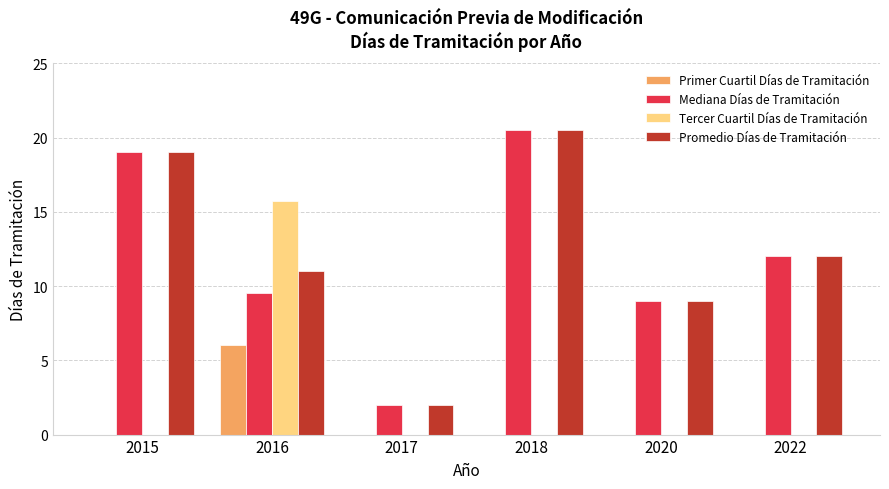

How many groups of bars are there?

6